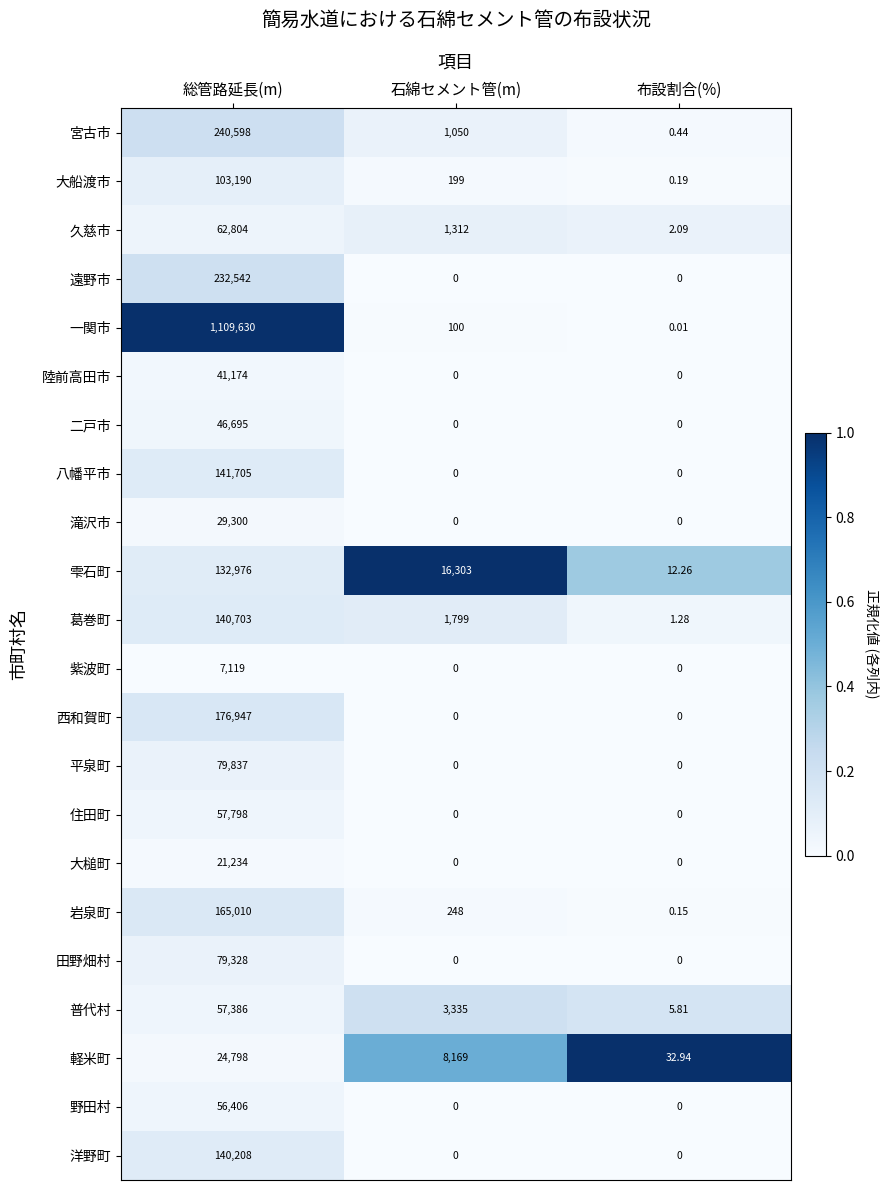

At which label is 久慈市 closest to 31403?

石綿セメント管(m)